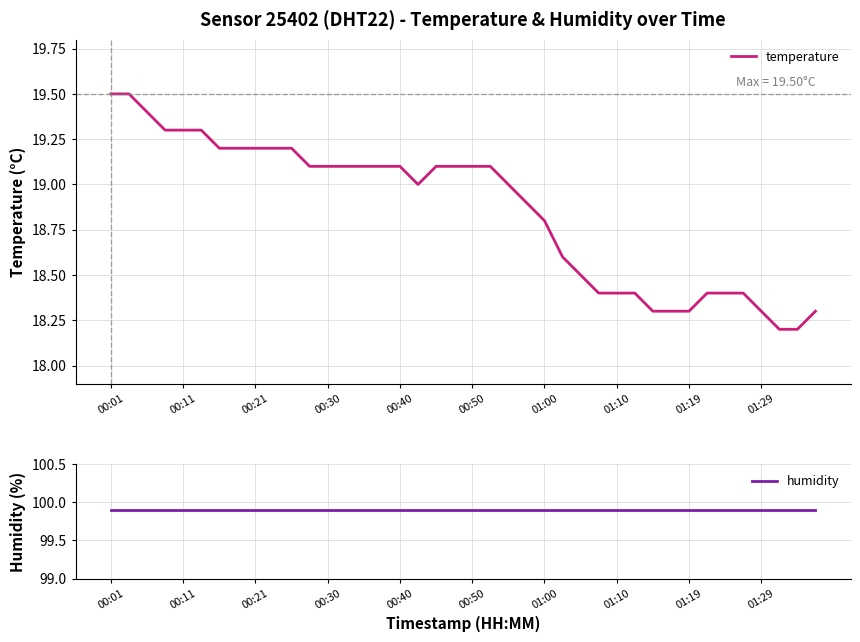

The temperature series shows 19.1 at 00:40. True or false?

True